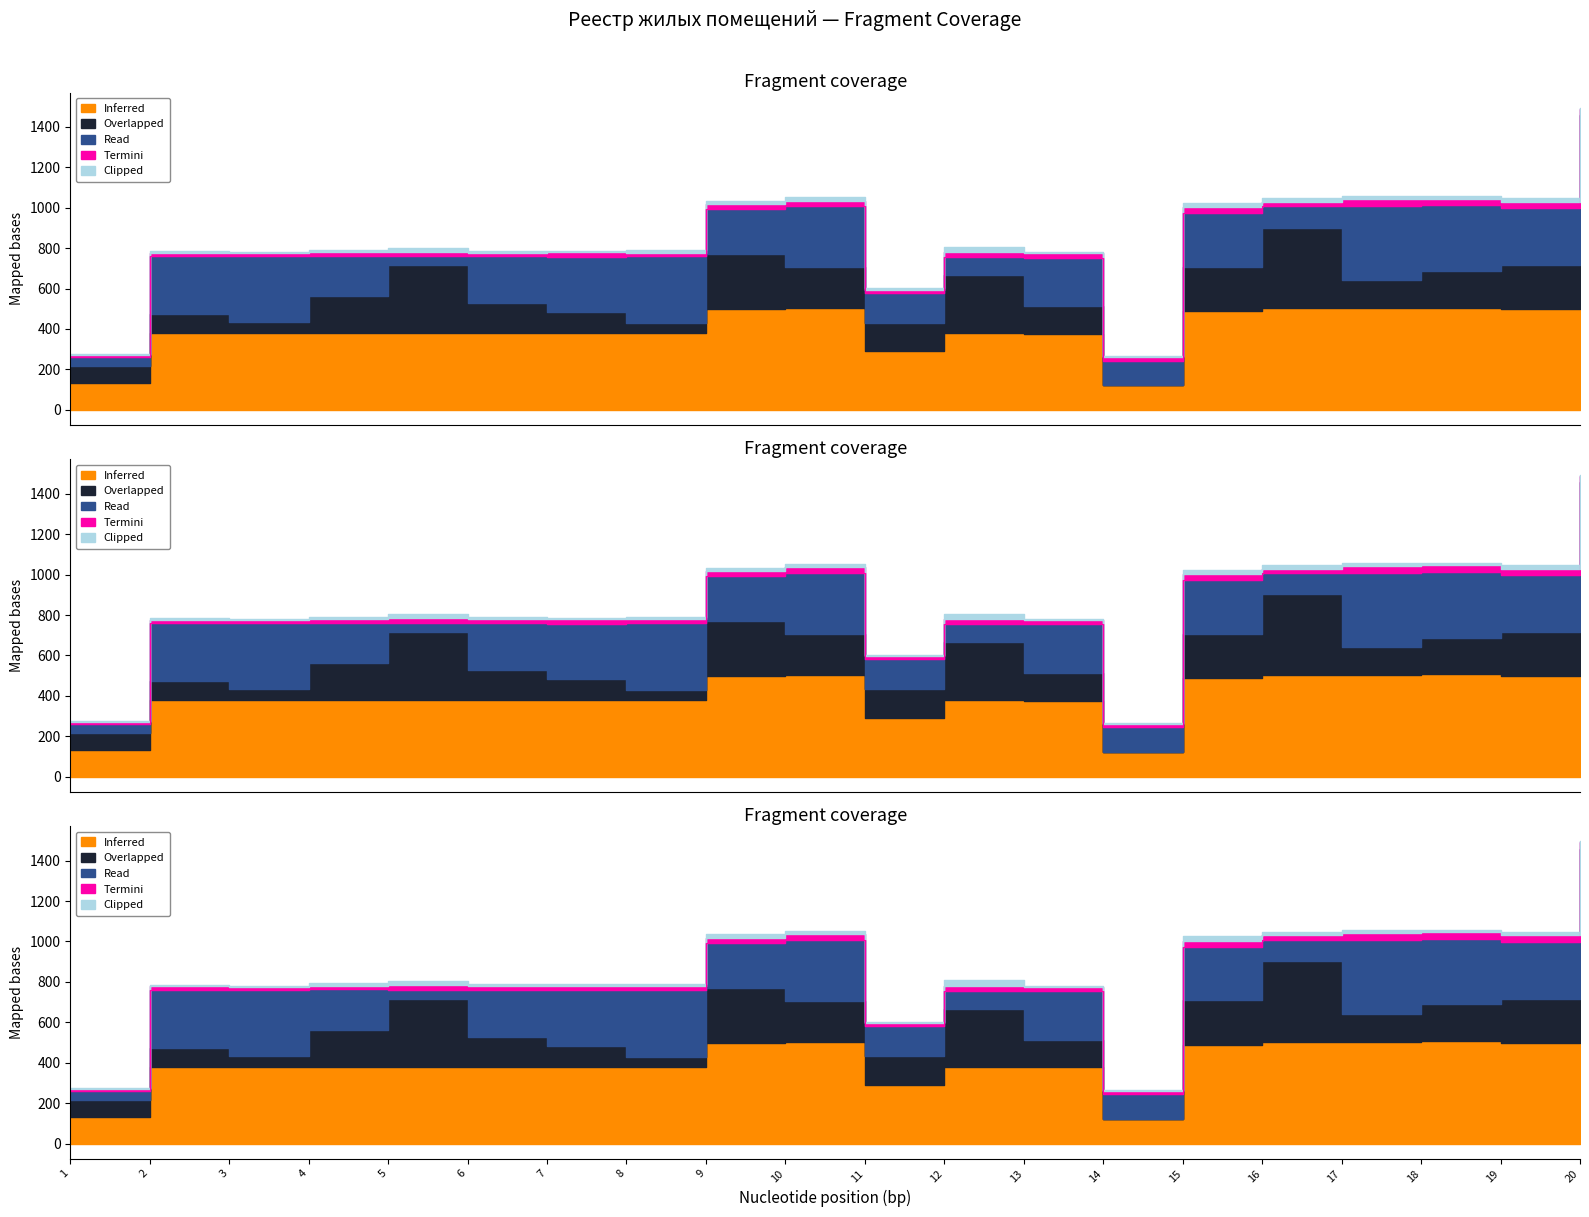

What is the value of the Clipped point at the 15th from the left?

20.0